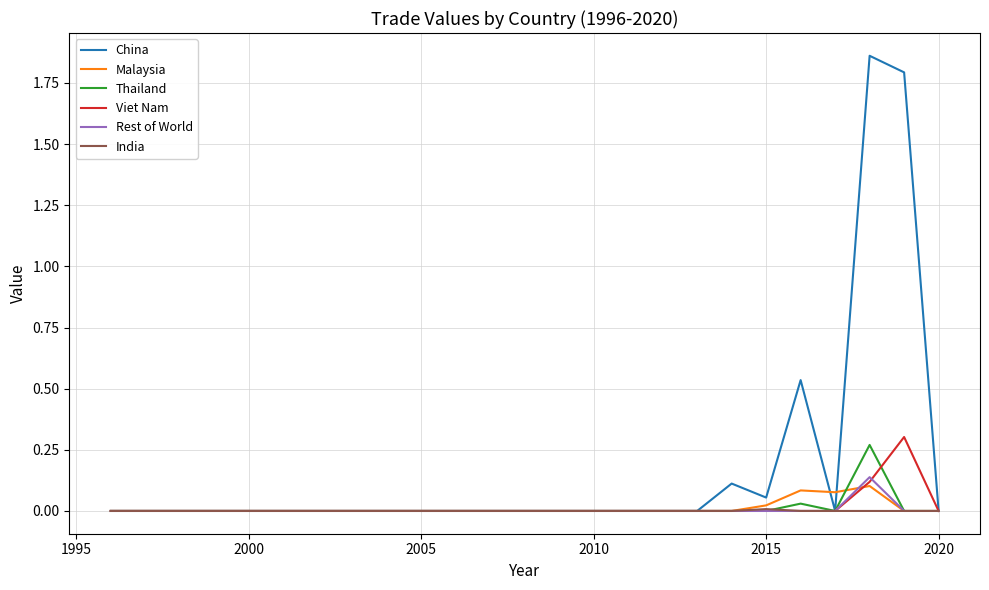

Which series has the largest range (max minus min)?

China